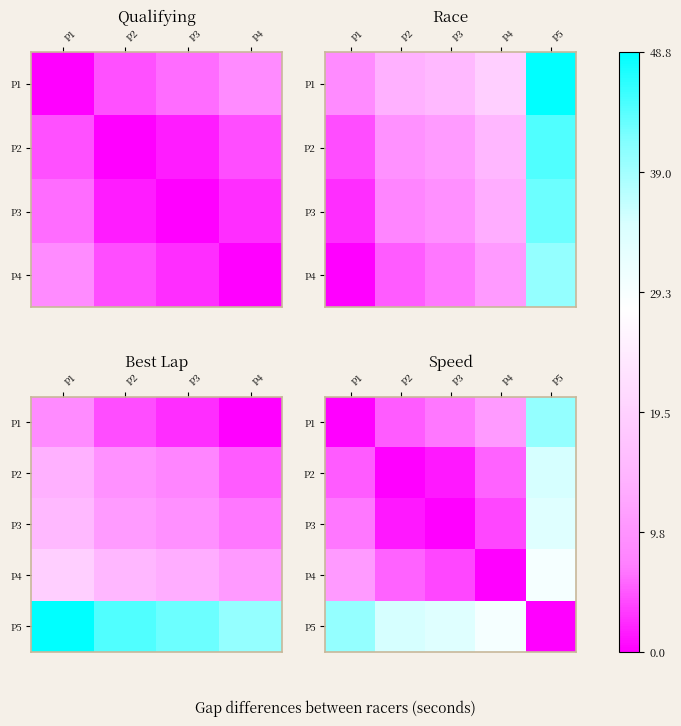

What is the average value of the P4 series?

9.9